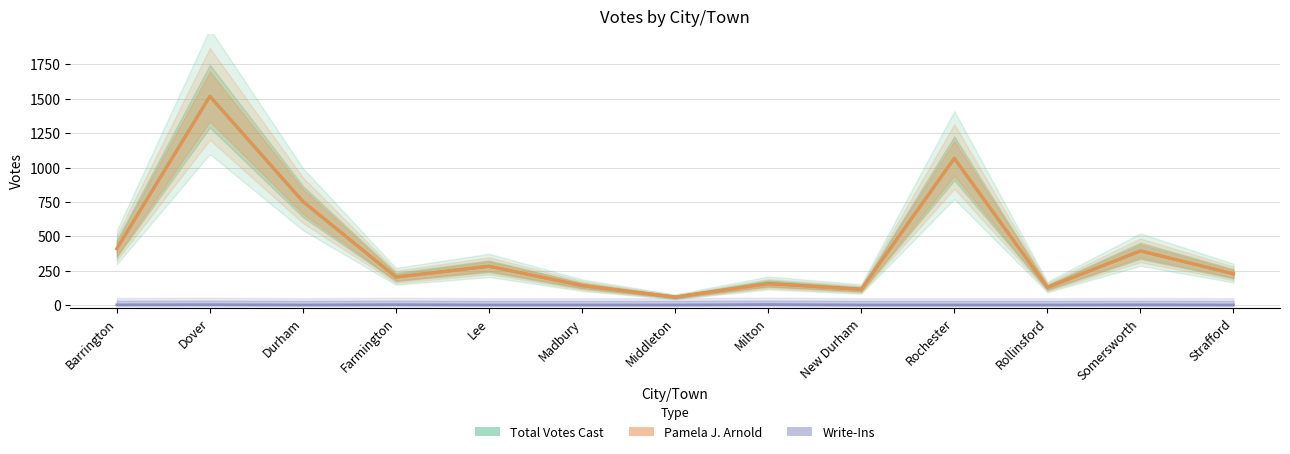

Where is Write-Ins nearest to the value 1?

Barrington